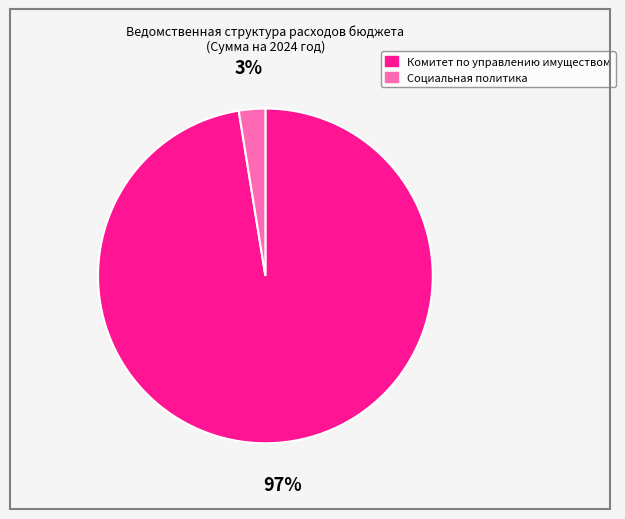

Count the number of slices in the pie.

2